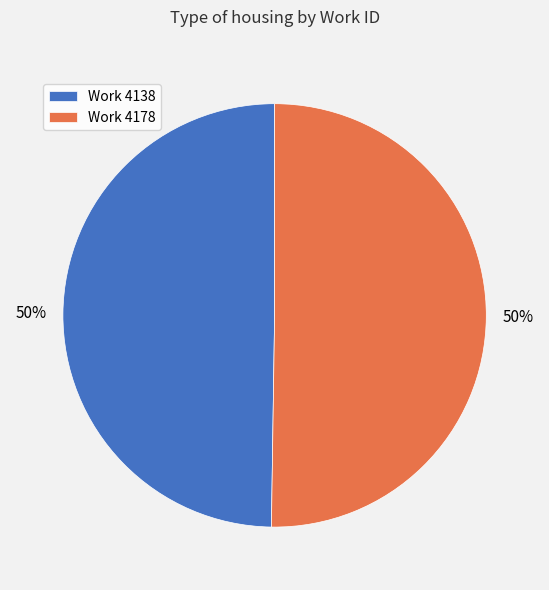

The Work 4138 slice represents 50% of the pie. True or false?

True